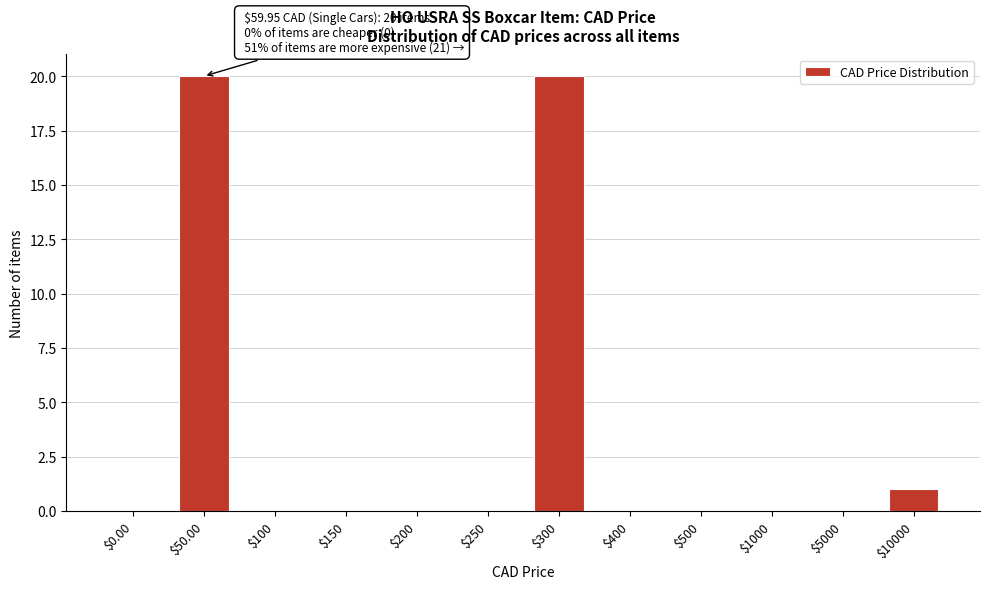

Where is the data nearest to the value 10?

$10000